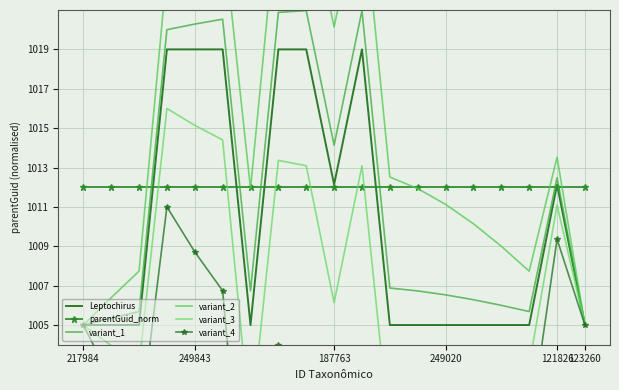

How many categories are shown in the chart?

19